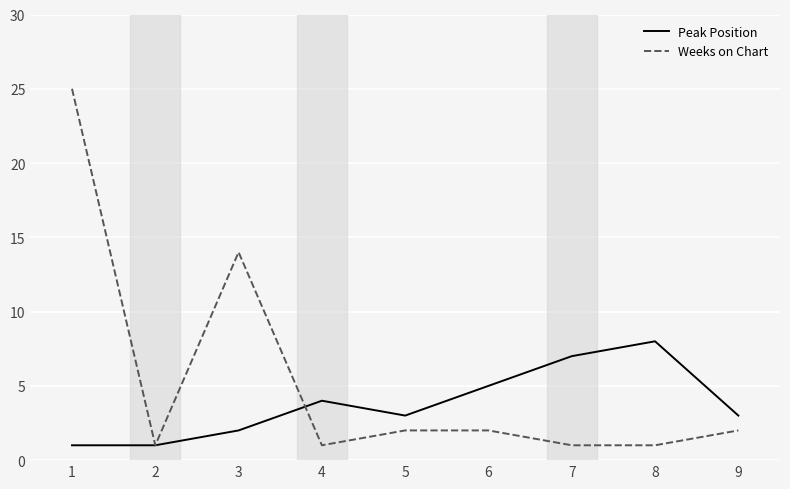

Which series has the largest range (max minus min)?

Weeks on Chart